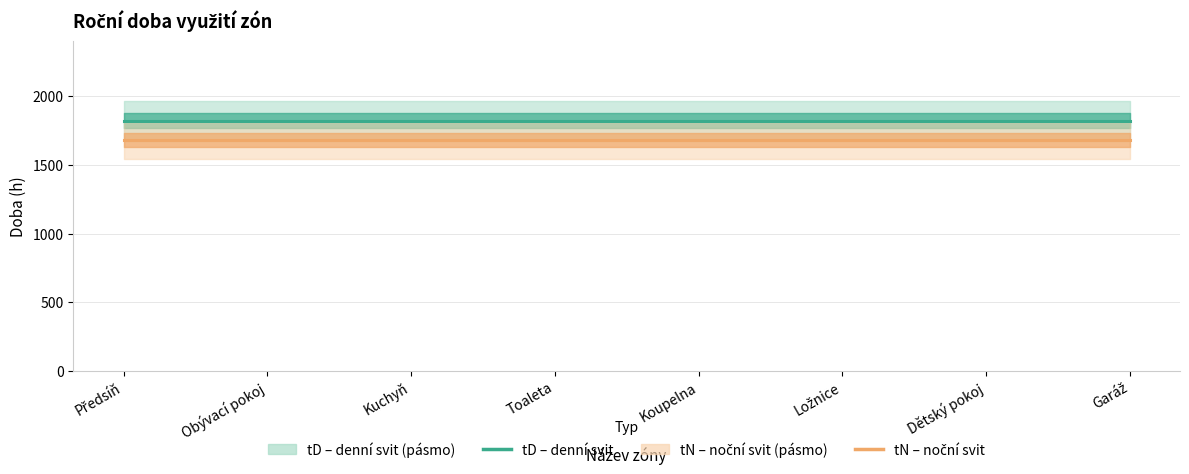

Reading left to right, extract all data points from this chart.

tD linie: Předsíň=1820	Obývací pokoj=1820	Kuchyň=1820	Toaleta=1820	Koupelna=1820	Ložnice=1820	Dětský pokoj=1820	Garáž=1820
tN linie: Předsíň=1680	Obývací pokoj=1680	Kuchyň=1680	Toaleta=1680	Koupelna=1680	Ložnice=1680	Dětský pokoj=1680	Garáž=1680